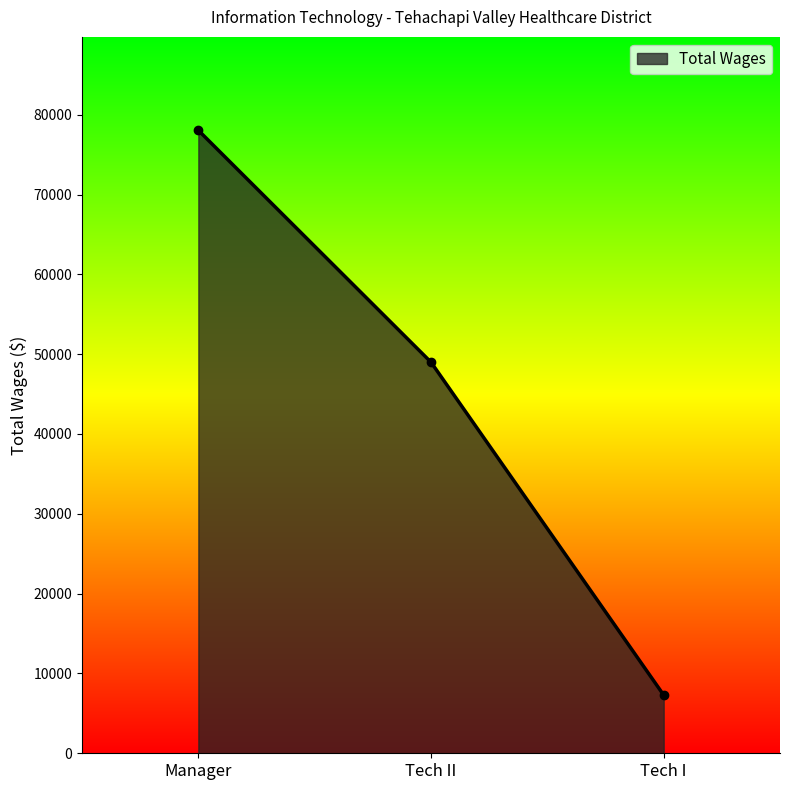

Is it true that the value at Manager is 78042?

True